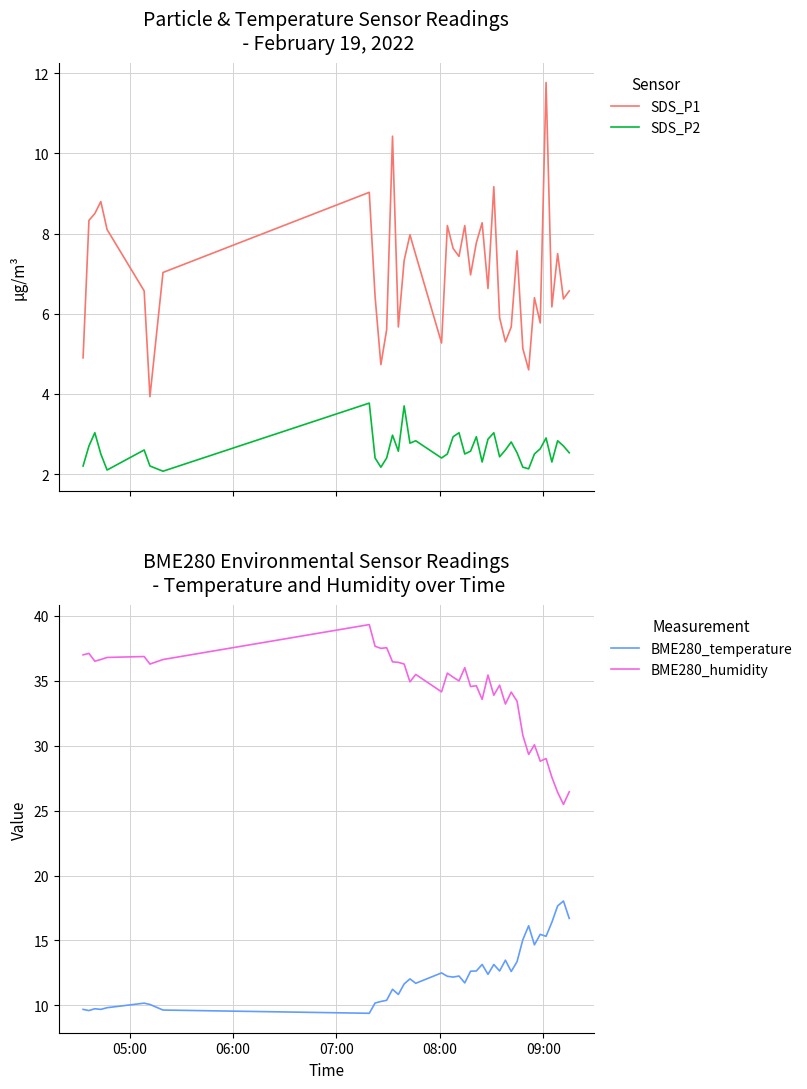

How many distinct data groups are displayed?

4